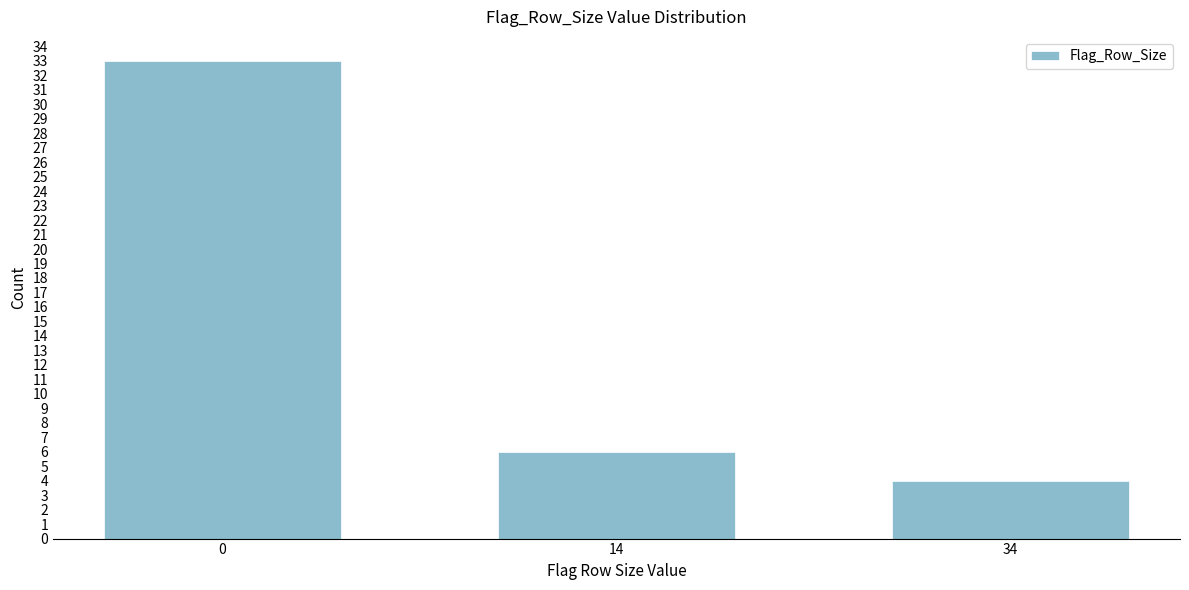

Reading left to right, list all the values displayed in this chart.

33	6	4